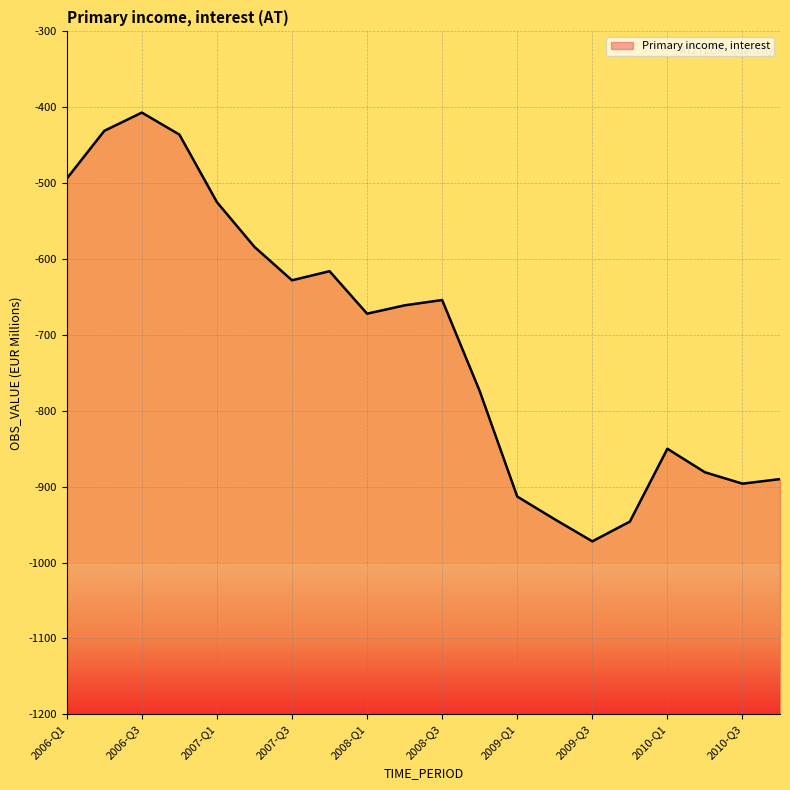

What is the smallest value displayed?

-972